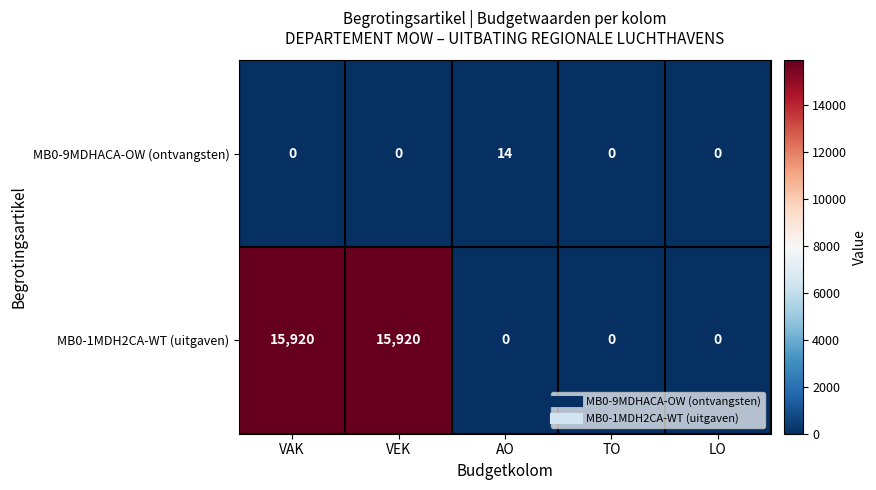

Count the number of data series in this chart.

2